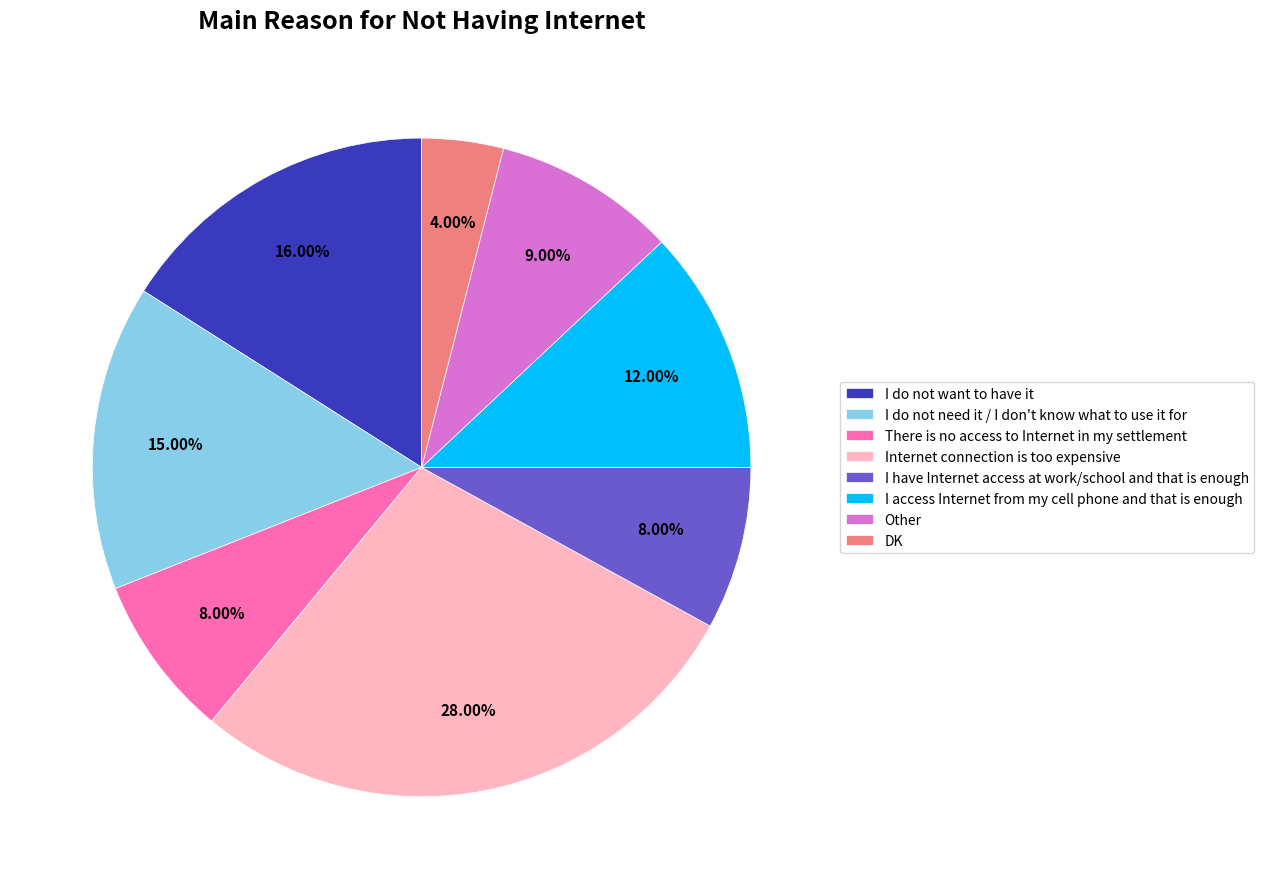

Which slice is the smallest?

DK